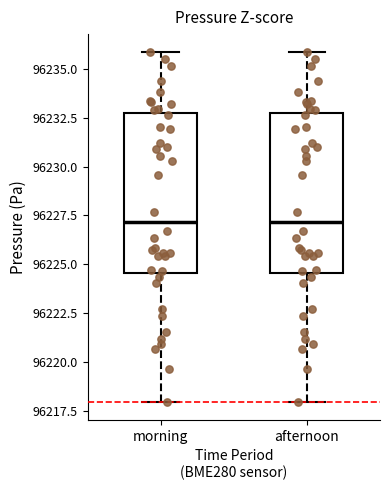

Reading left to right, read every box against the y-axis: the position of its median line, the range the box covers, and the ends of its whiskers. The values are not printed on the chart, so give them approximately, as read against the axis.

morning: median 96227.0, box 96224.5 to 96232.5, whiskers 96218.0 to 96236.0
afternoon: median 96227.0, box 96224.5 to 96232.5, whiskers 96218.0 to 96236.0